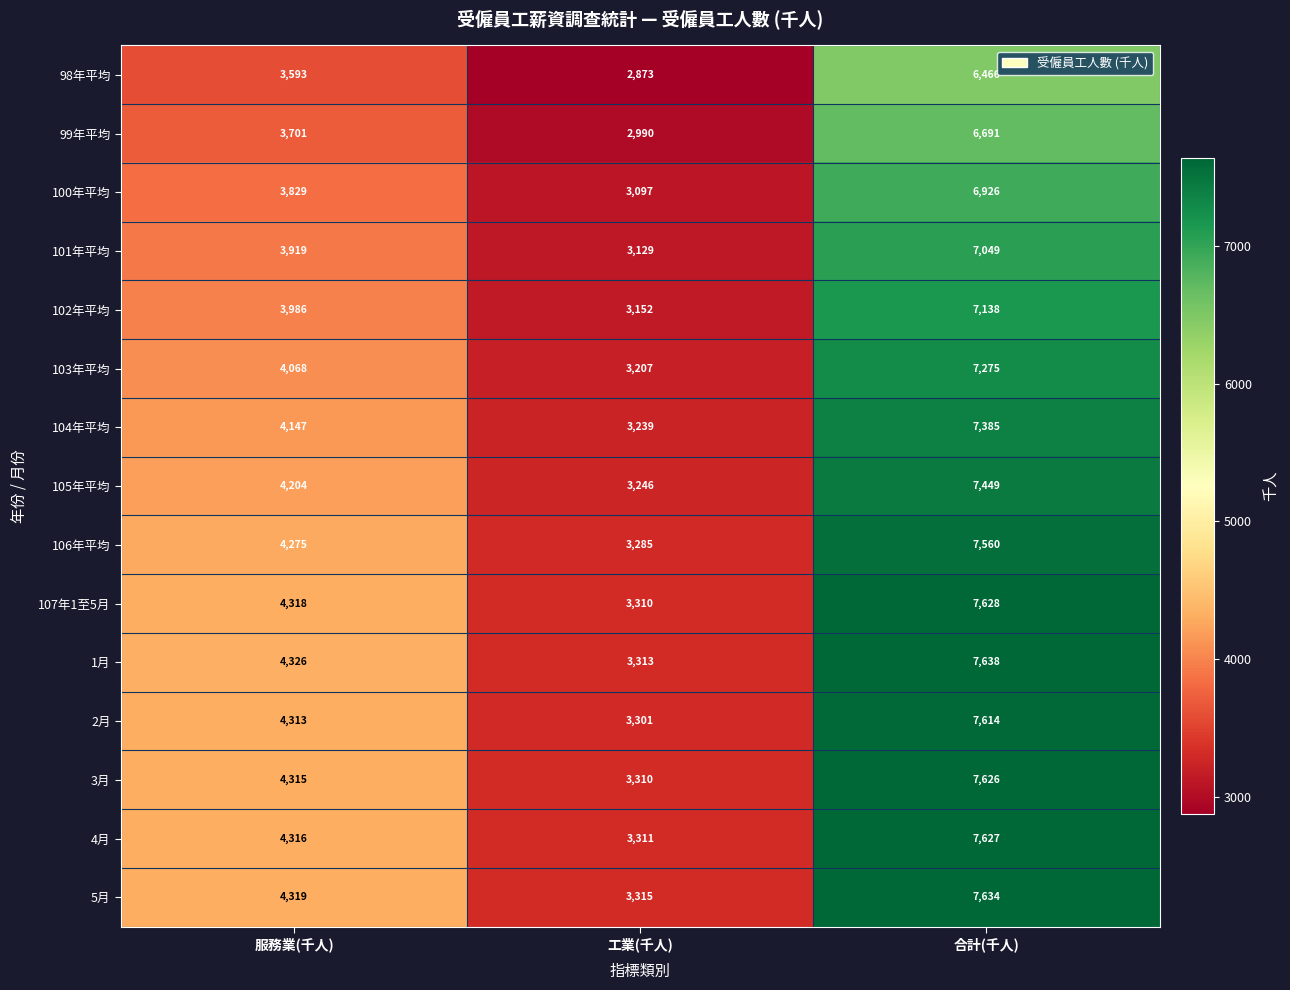

Which series has the largest total across all categories?

1月